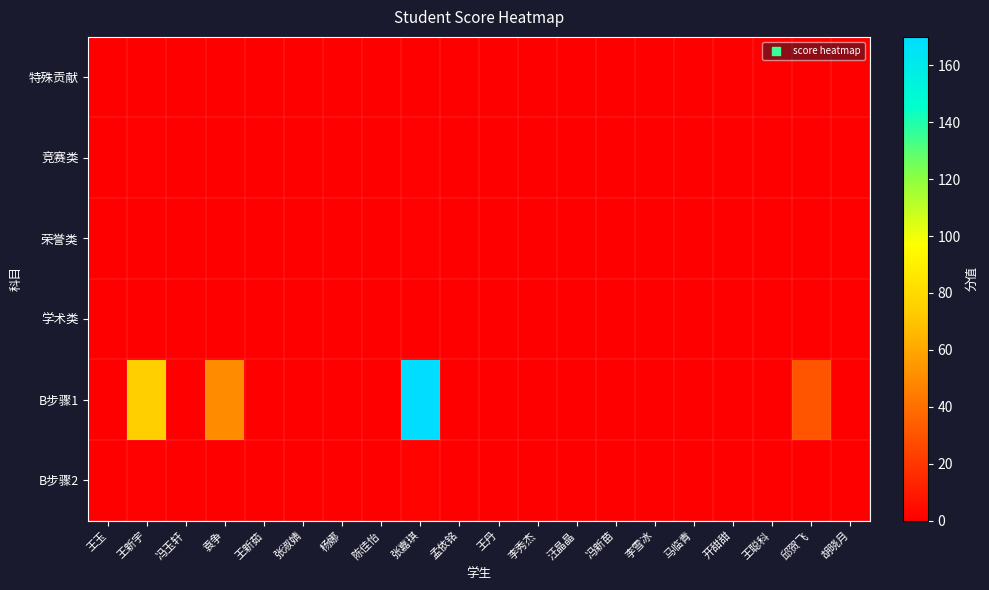

Between 王玉 and 邱贺飞, which is larger?

王玉